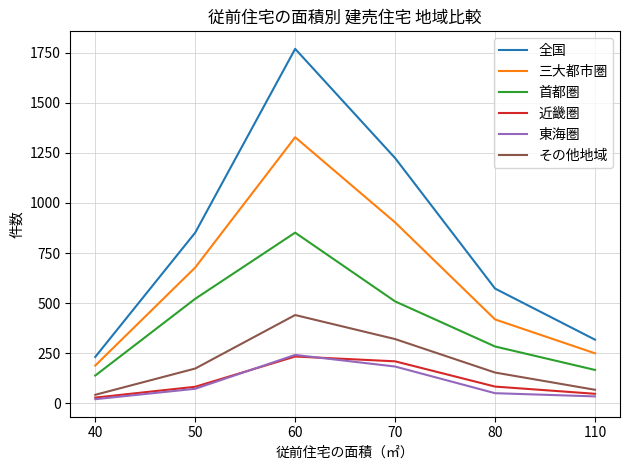

Rank the categories by 三大都市圏 value from highest to lowest.

60, 70, 50, 80, 110, 40